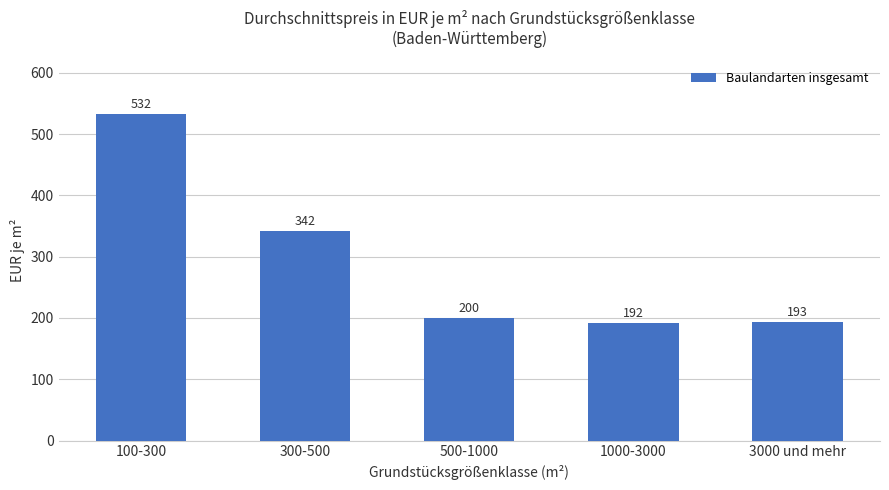

What is the average value?

291.9